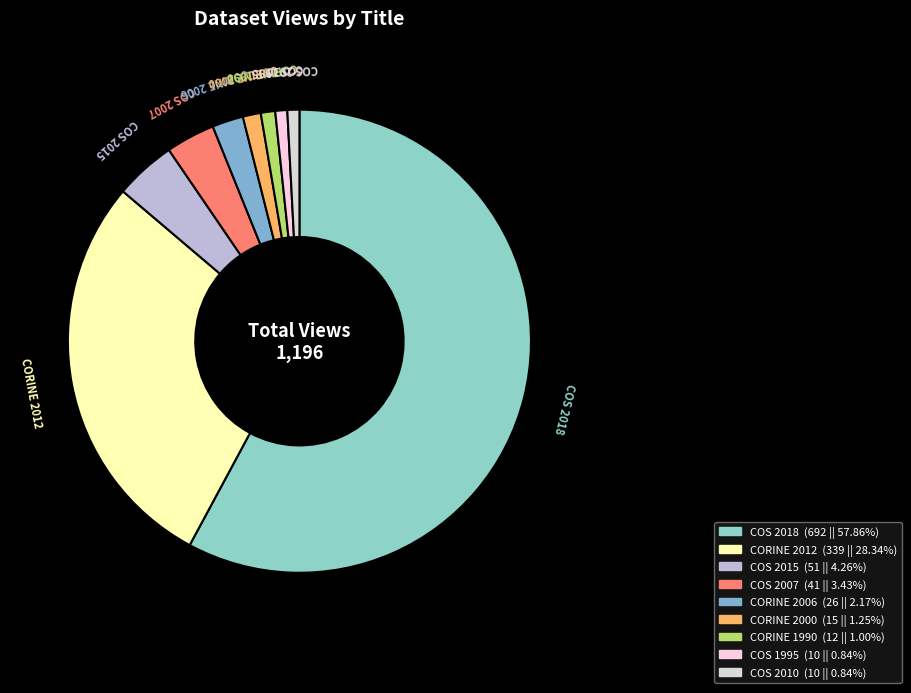

Is the sum of COS 2007 and COS 2018 greater than half?

Yes